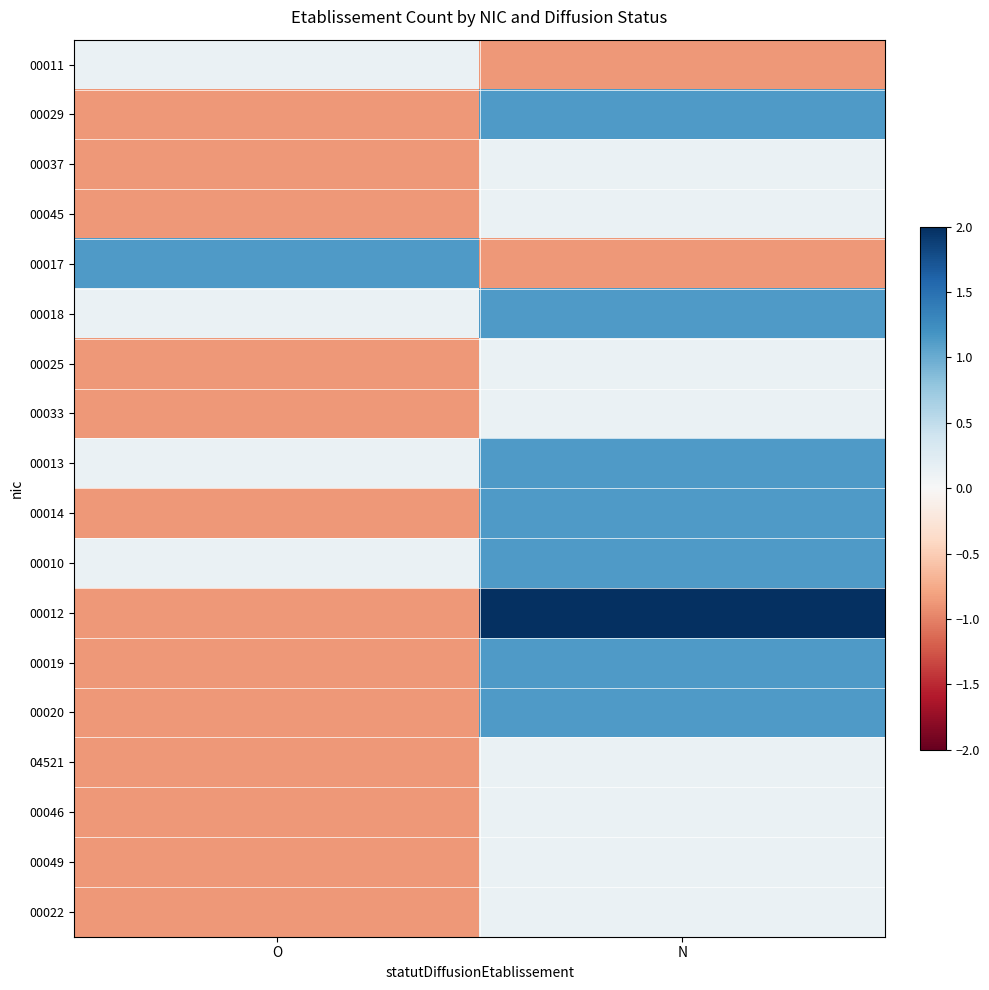

Which label corresponds to the smallest value in the chart?

N